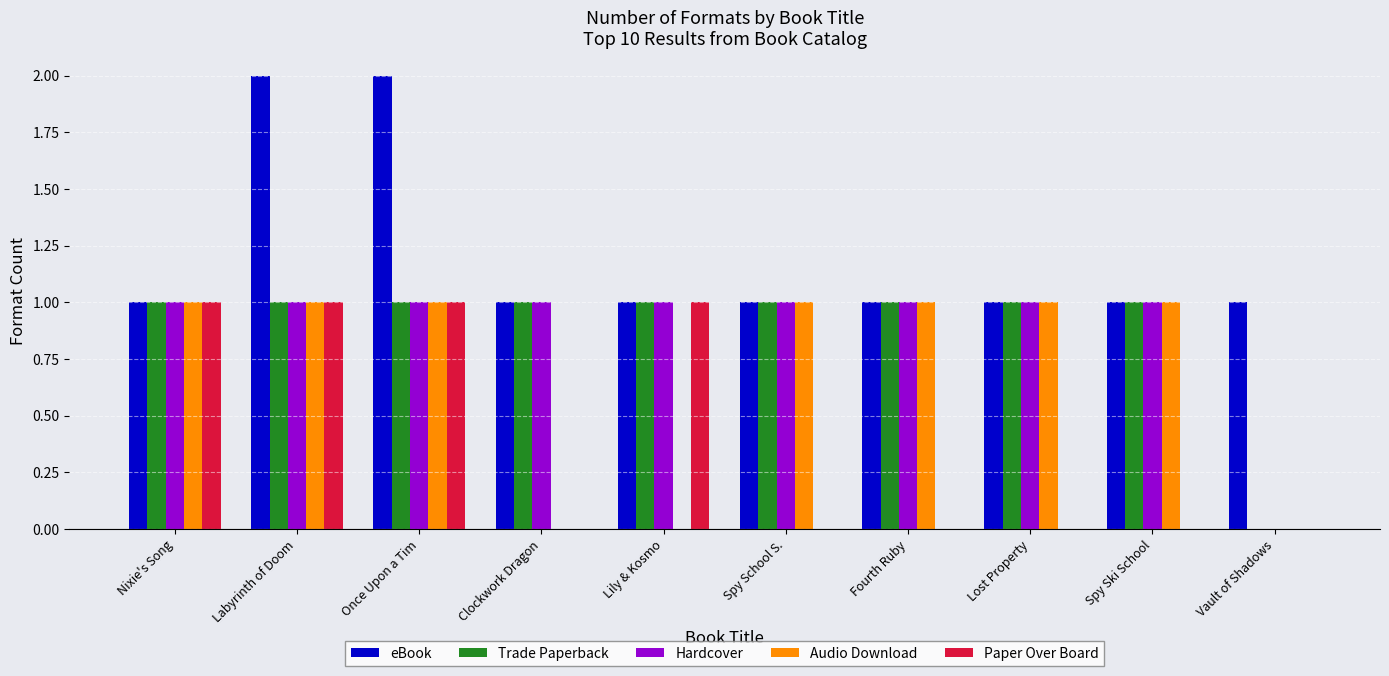

What is the highest value of the Paper Over Board series?

1